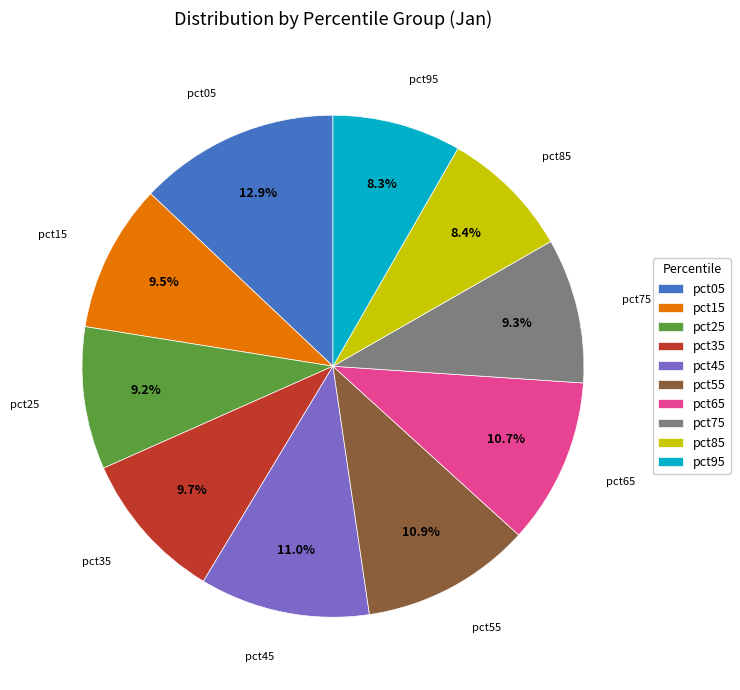

Does pct75 account for over 50% of the chart?

No